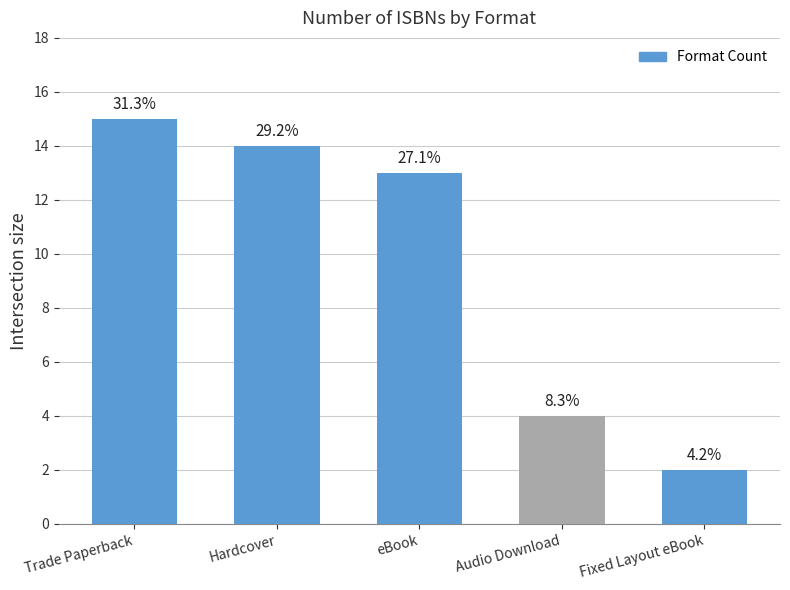

Where does the data first go above 13?

Trade Paperback